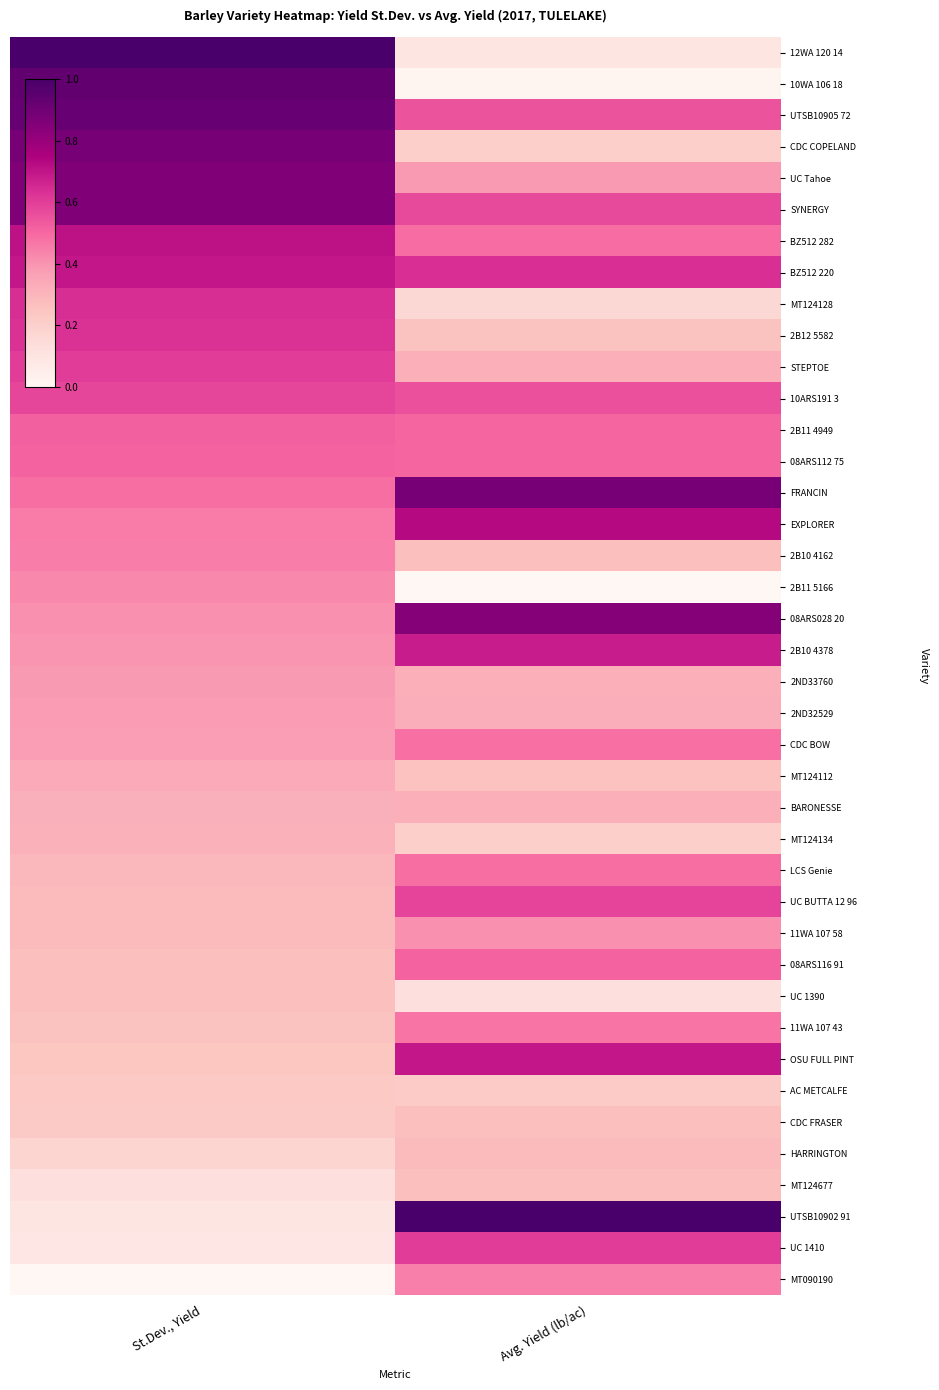

What is the spread (max minus min) of values at St.Dev., Yield?

1.0